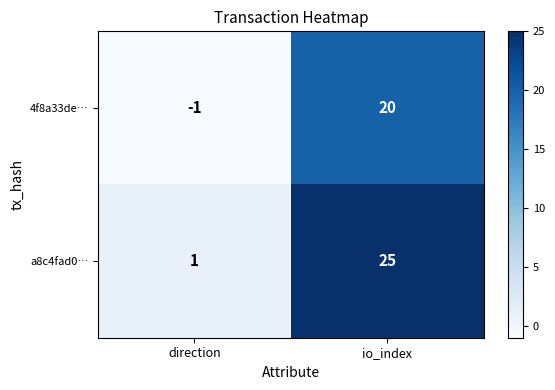

Which series has the widest spread of values?

a8c4fad0…